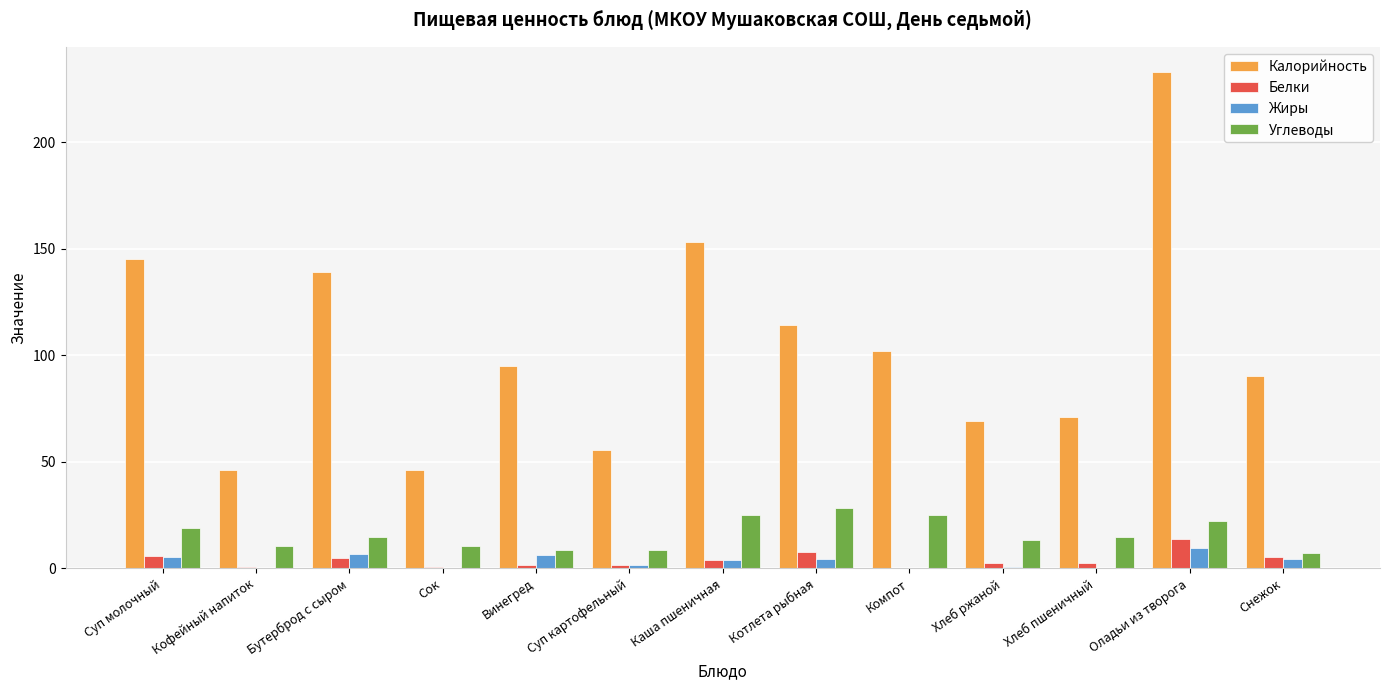

What is the approximate value of Жиры at Сок?

0.3